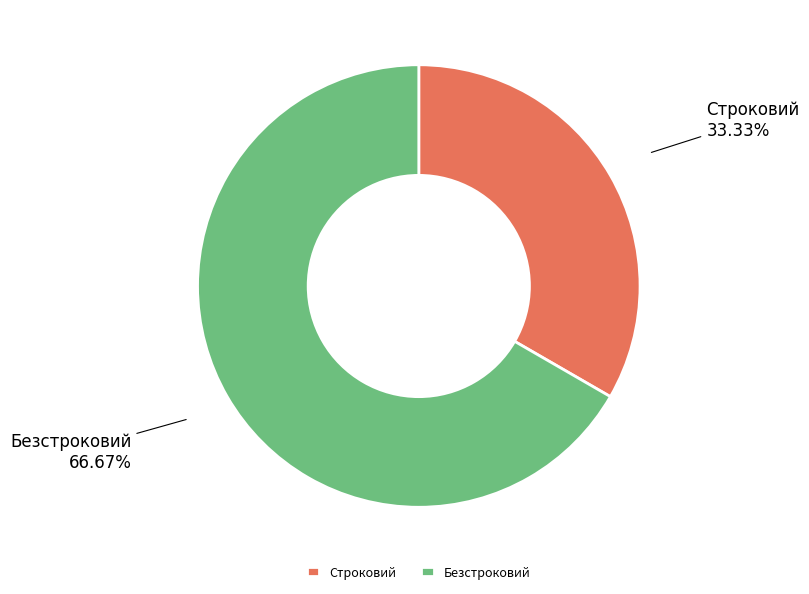

What is the largest slice in the pie chart?

Безстроковий